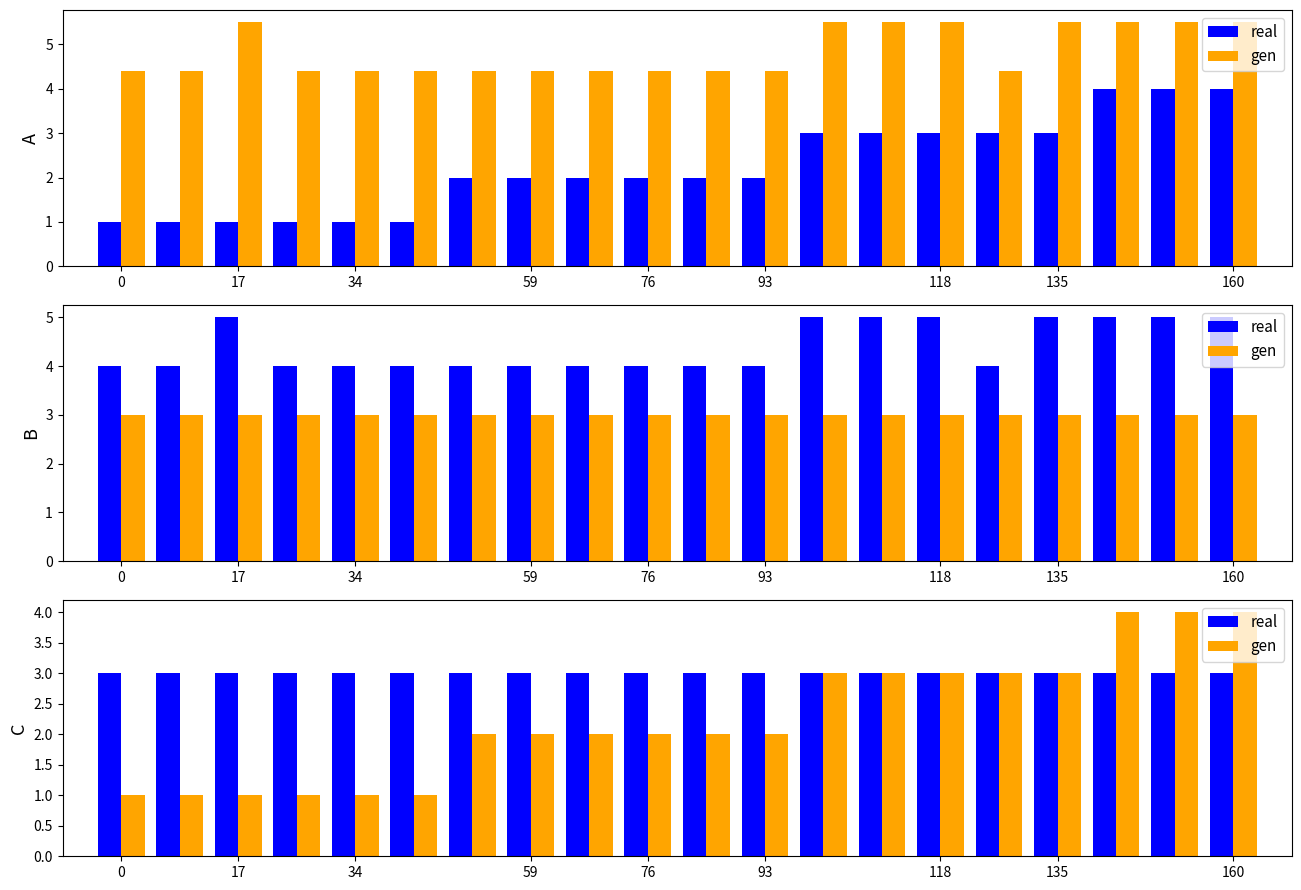

Which series changed the most between 17 and 34?

real